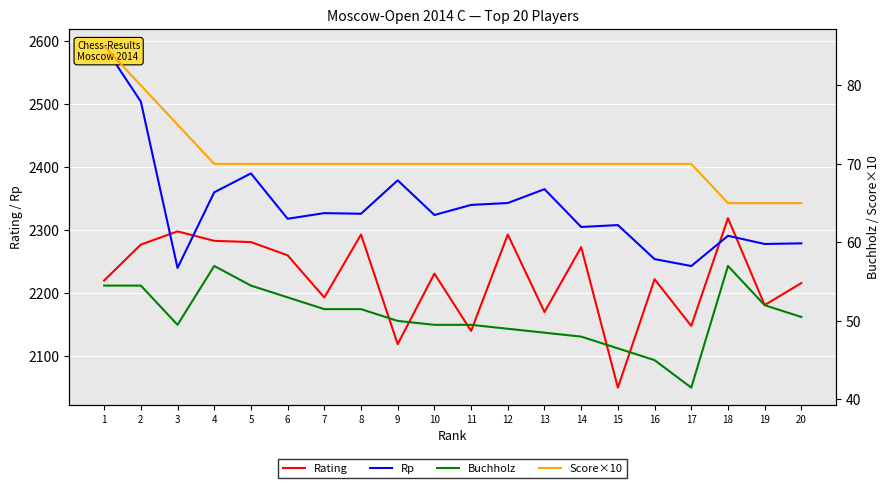

Between 2 and 8, which is larger?

8